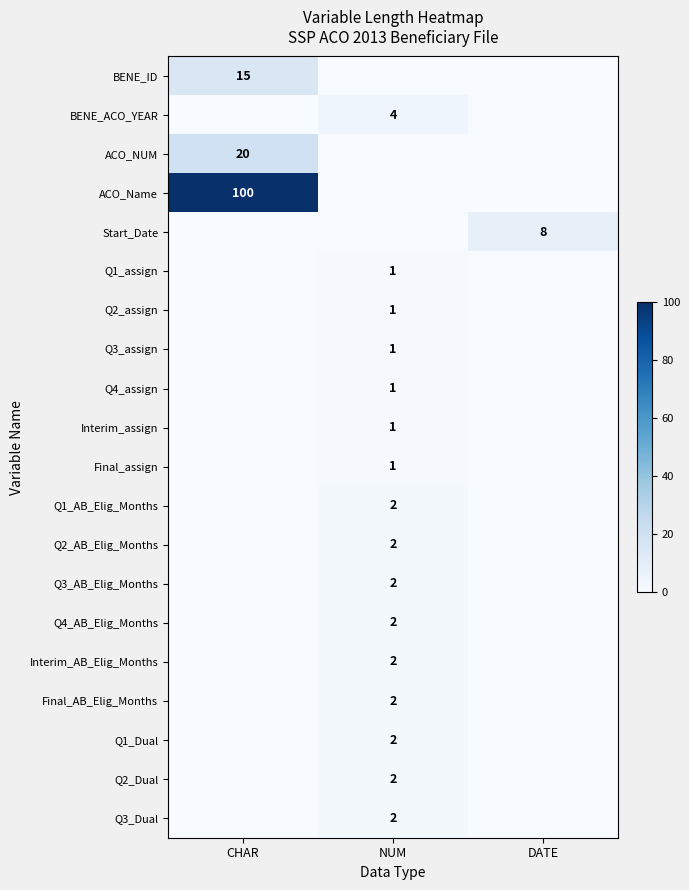

At which category is the sum across all series the highest?

CHAR